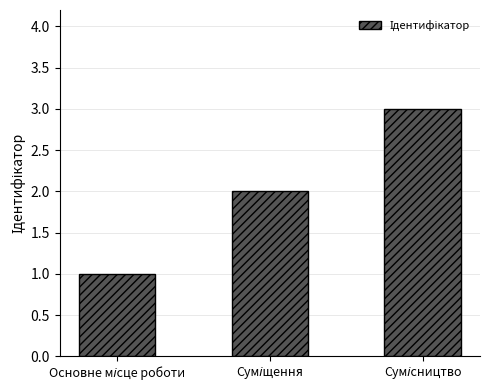

What is the sum of all values?

6